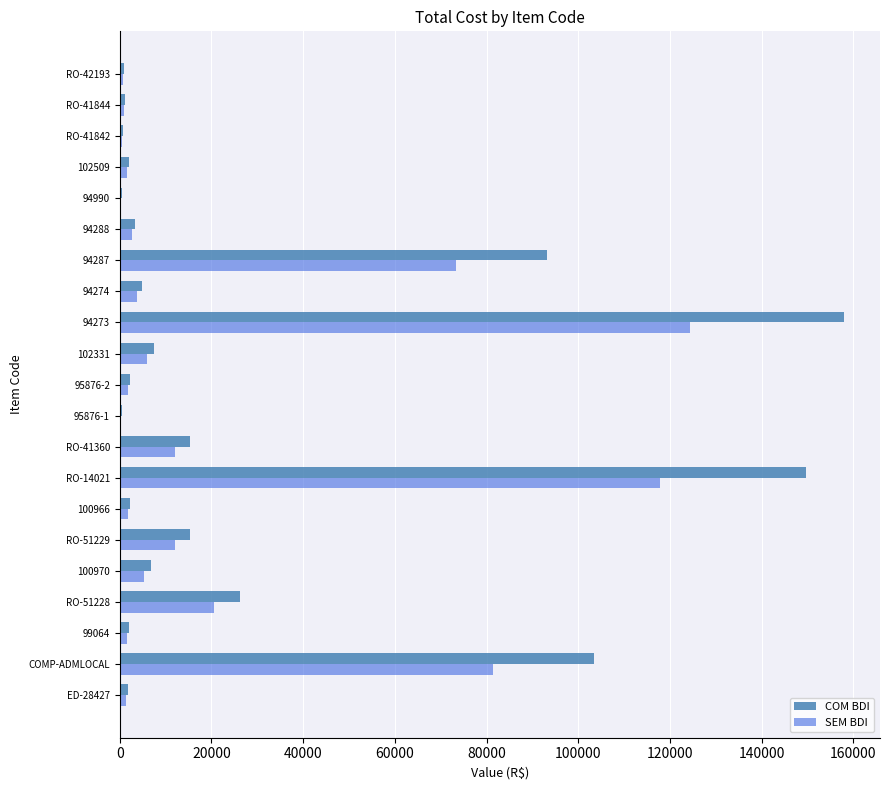

What is the sum of all SEM BDI values?

470051.5